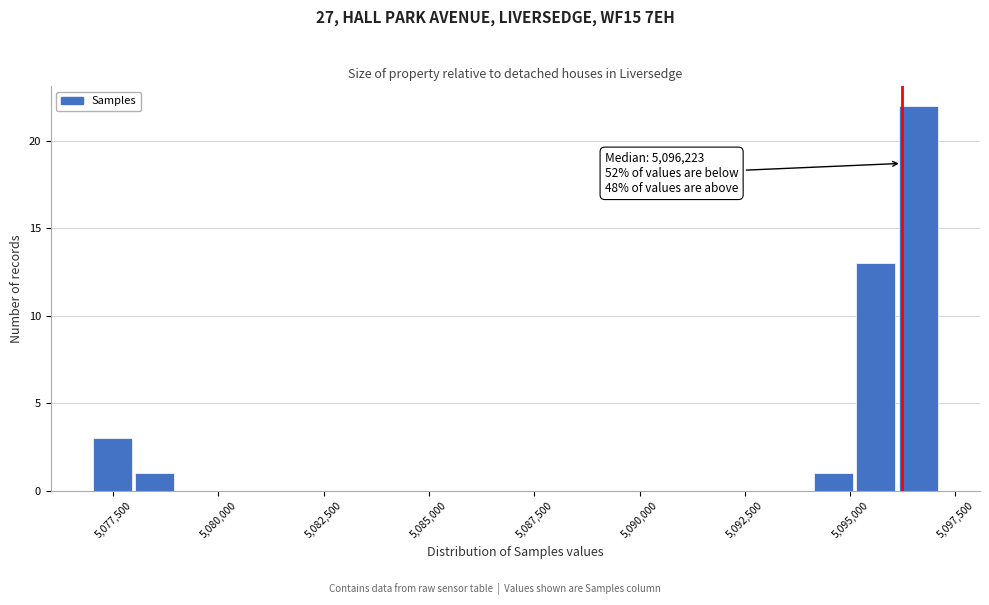

Around what value on the x-axis is the tallest bar? Give the approximate position of its centre, as read against the axis.

5096500